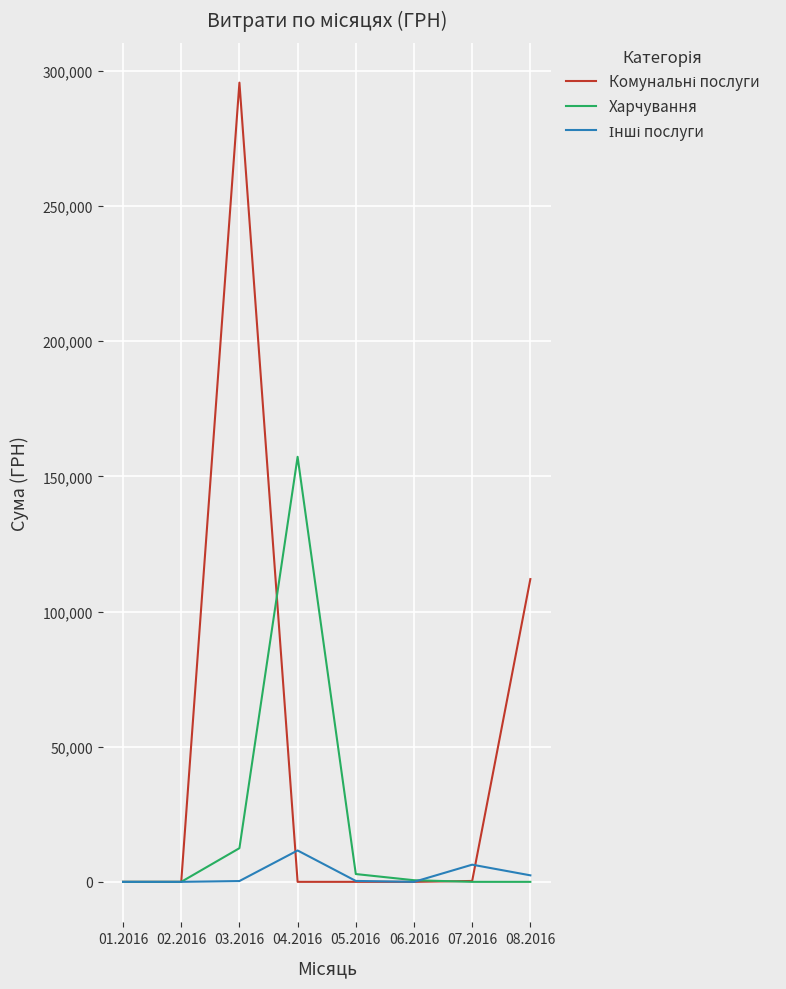

What is the maximum value shown in the chart?

295638.6